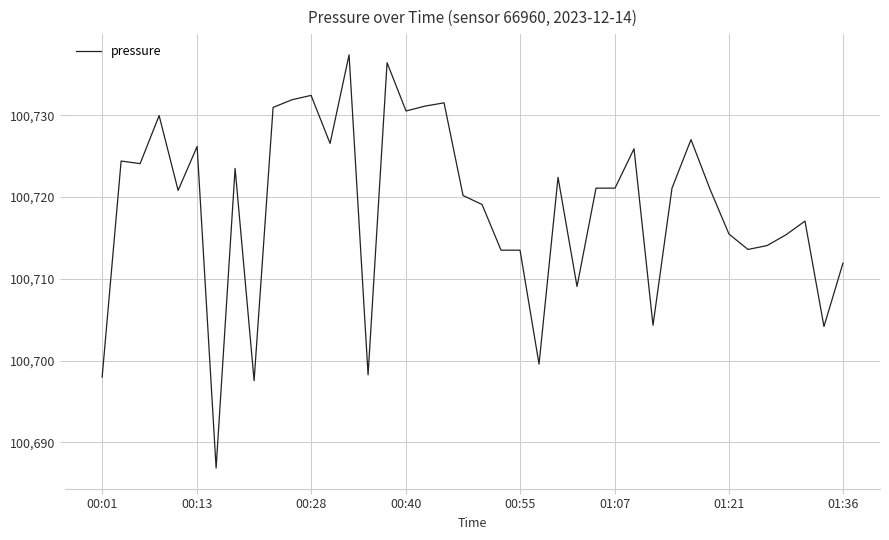

What is the minimum value shown in the chart?

100686.8